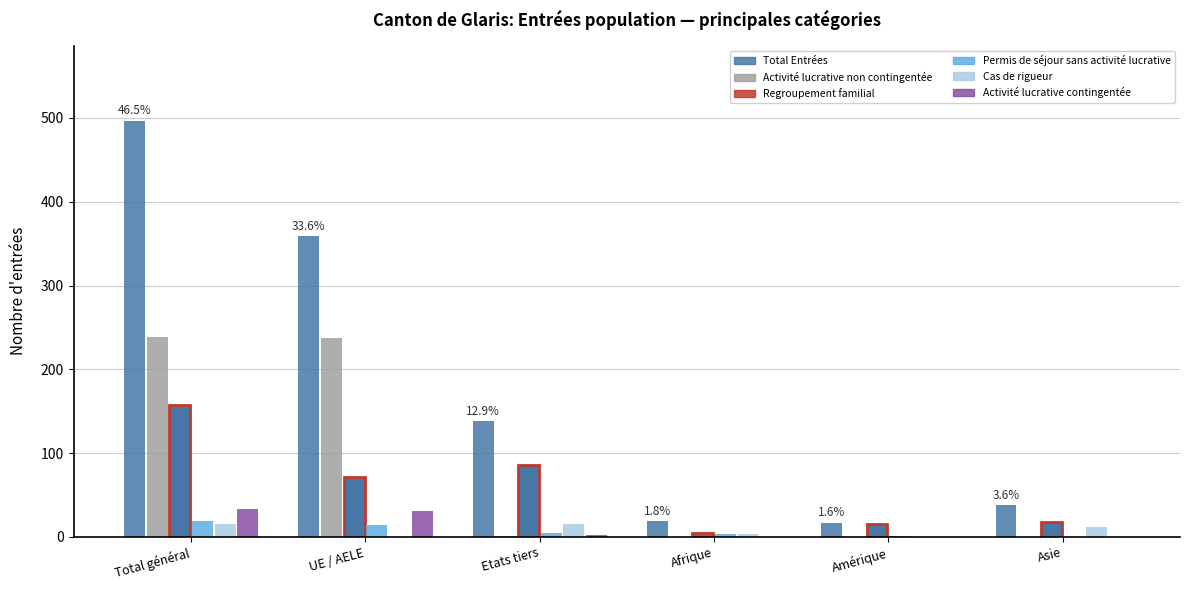

What is the total value across all series at Total général?

962